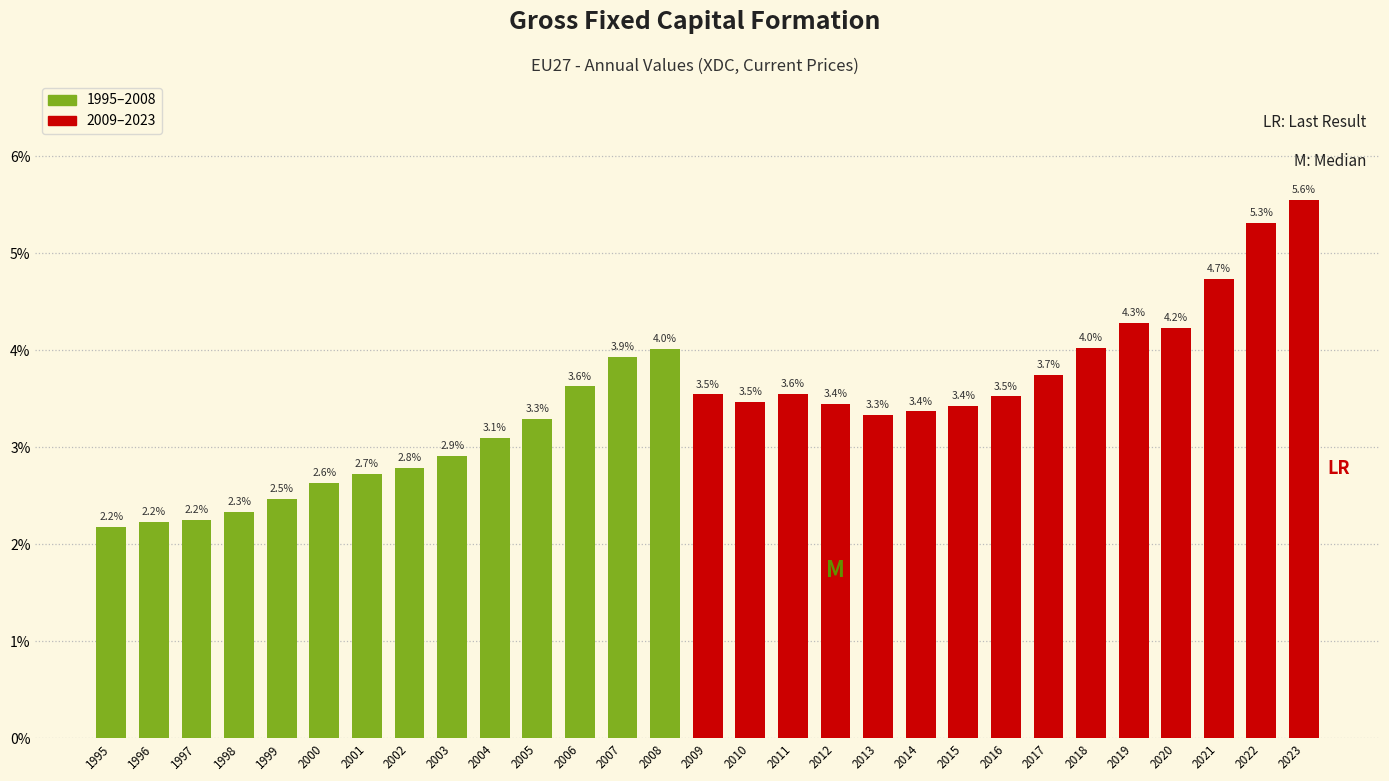

Reading left to right, list all the values displayed in this chart.

1995=2.2	1996=2.2	1997=2.2	1998=2.3	1999=2.5	2000=2.6	2001=2.7	2002=2.8	2003=2.9	2004=3.1	2005=3.3	2006=3.6	2007=3.9	2008=4.0	2009=3.5	2010=3.5	2011=3.6	2012=3.4	2013=3.3	2014=3.4	2015=3.4	2016=3.5	2017=3.7	2018=4.0	2019=4.3	2020=4.2	2021=4.7	2022=5.3	2023=5.6